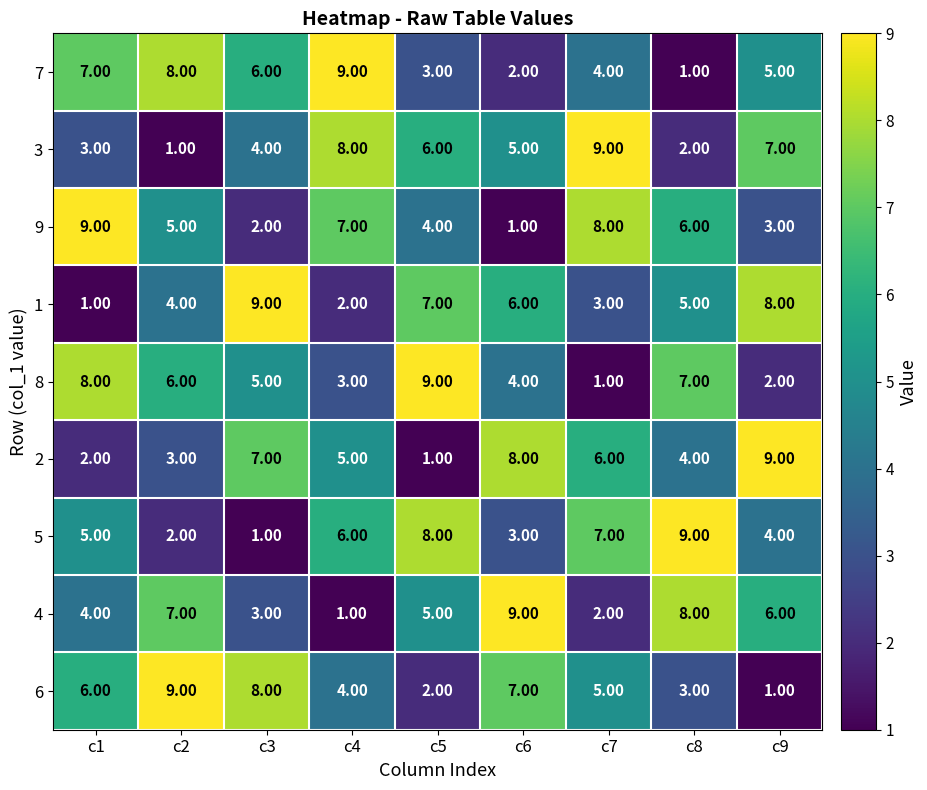

List the labels in order of 4 value, smallest first.

c4, c7, c3, c1, c5, c9, c2, c8, c6